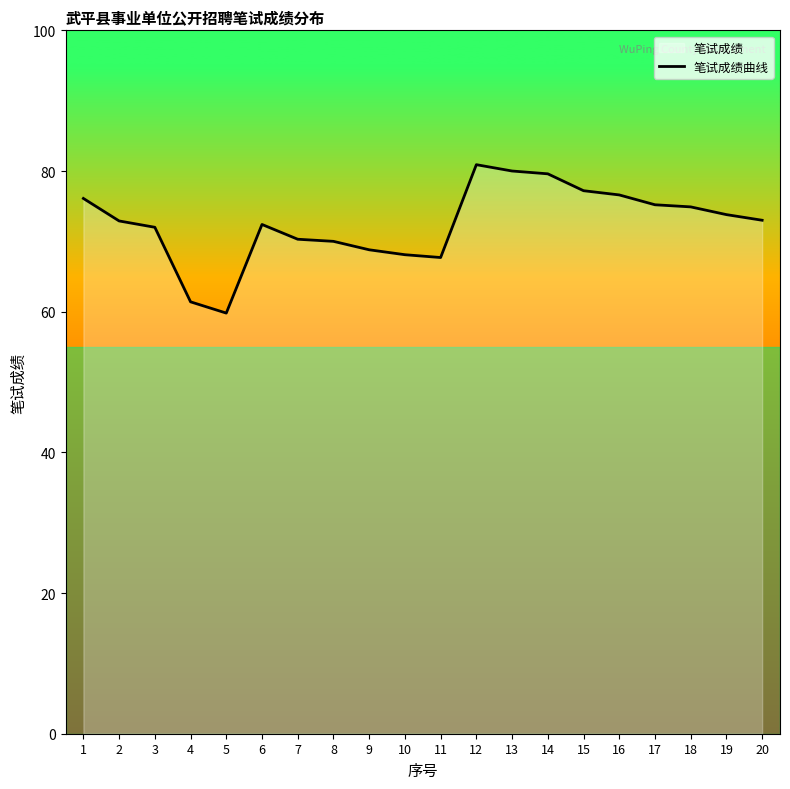

What is the value of the 16th point from the left?

76.6